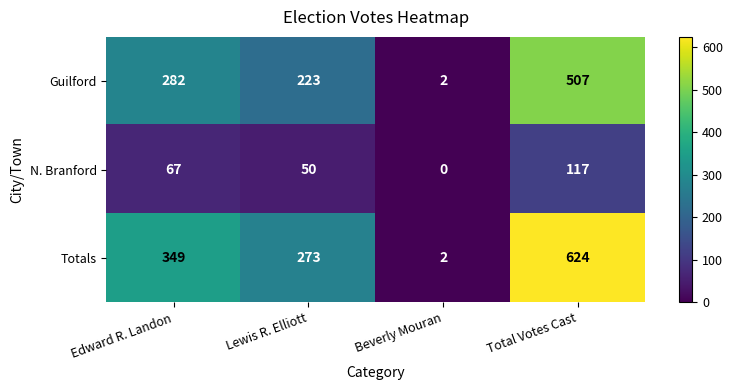

Is it true that N. Branford equals 77 at Total Votes Cast?

False